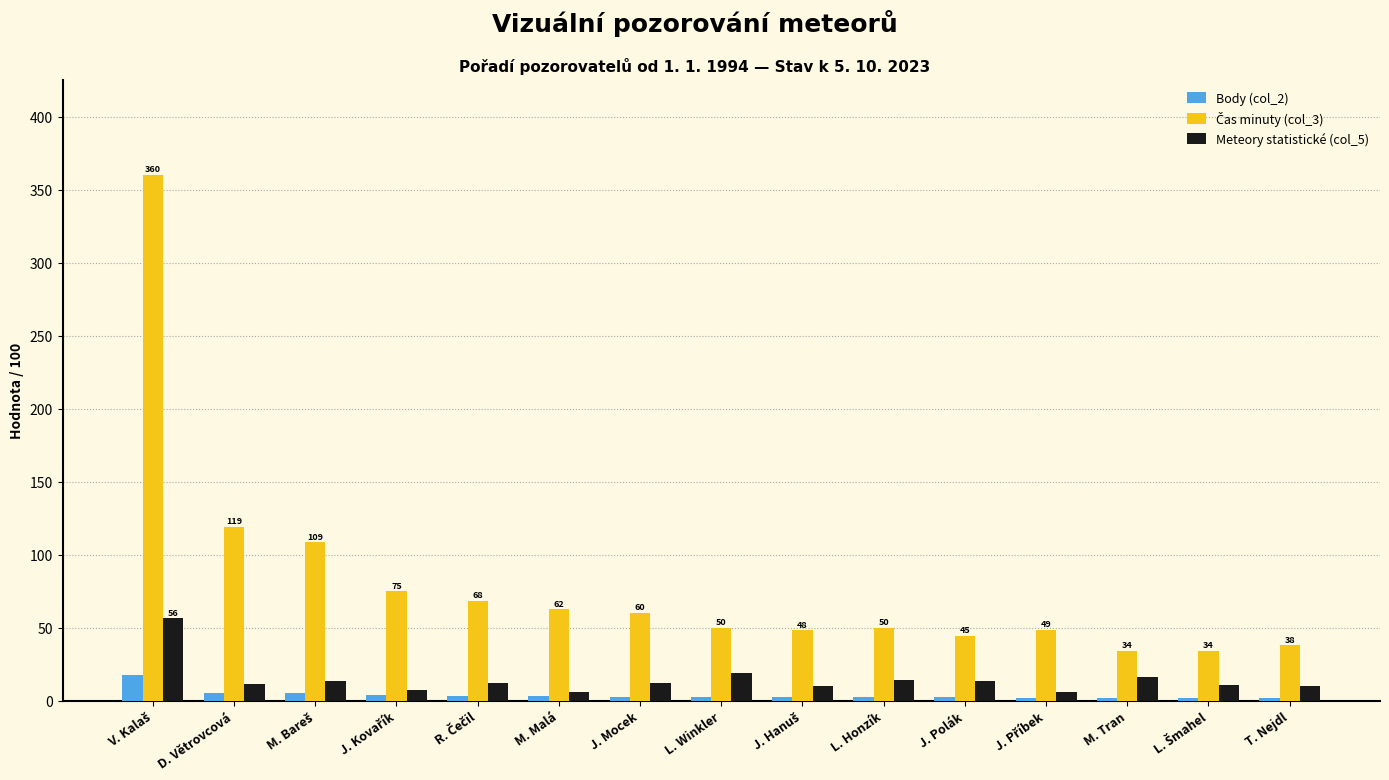

What is the spread (max minus min) of values at T. Nejdl?

36.2